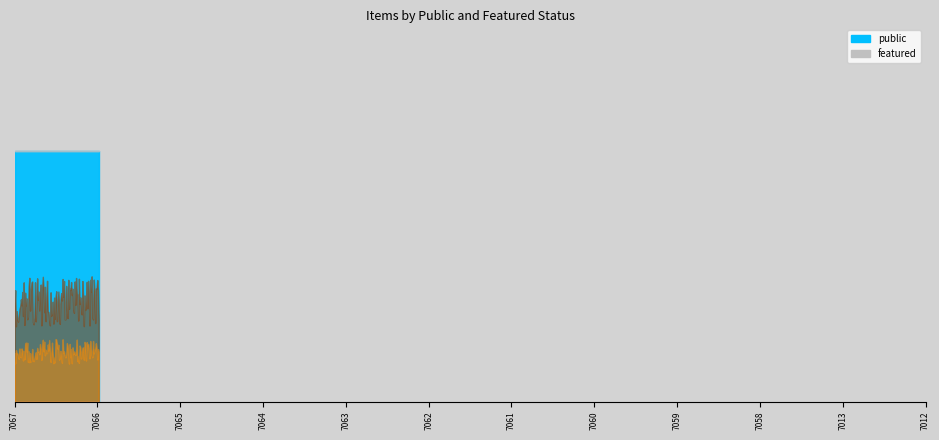

How many lines are shown in the chart?

2